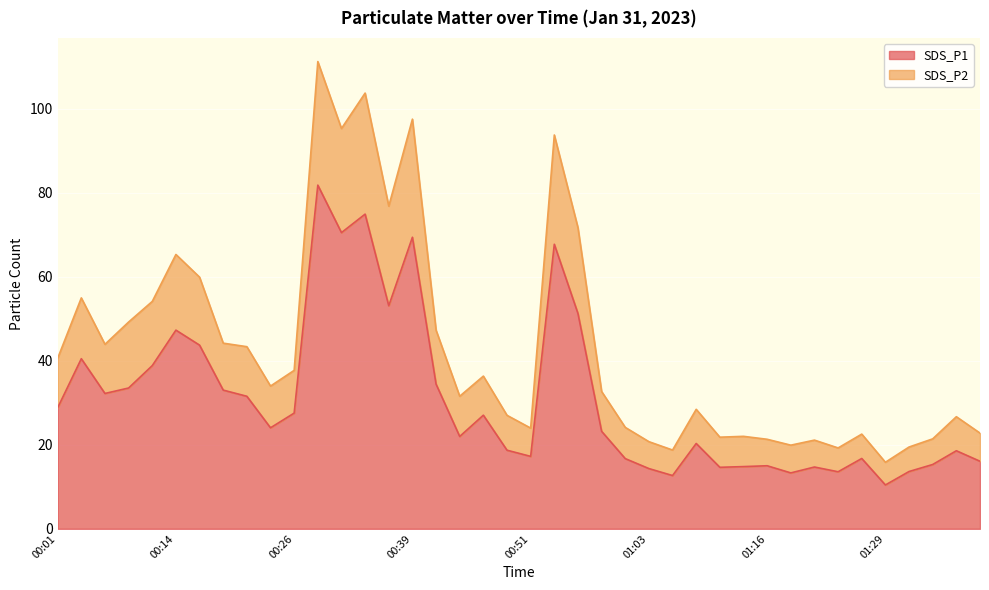

In SDS_P2, how many points are higher than both neighbors (excluding endpoints)?

12